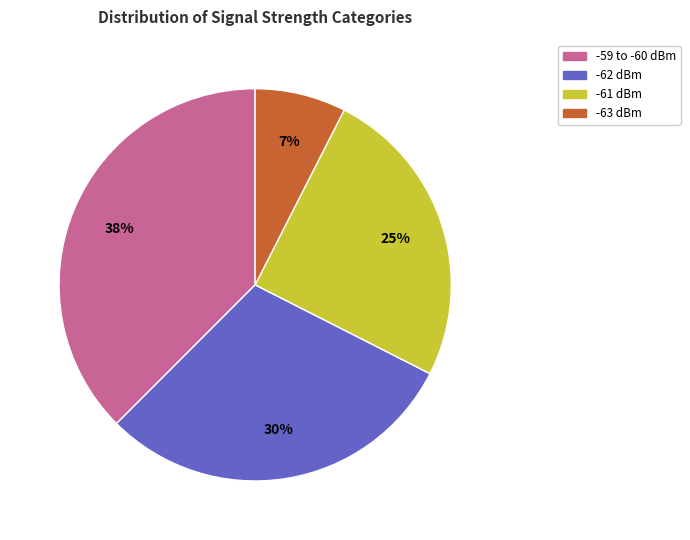

Combined, do -63 dBm and -62 dBm account for over 50%?

No